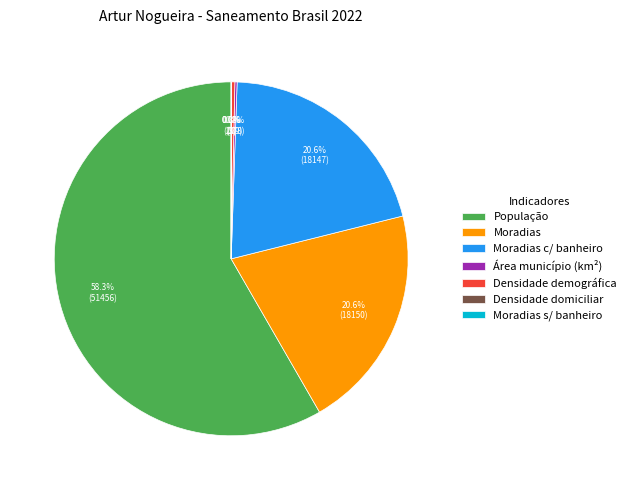

Which slice is the largest?

População